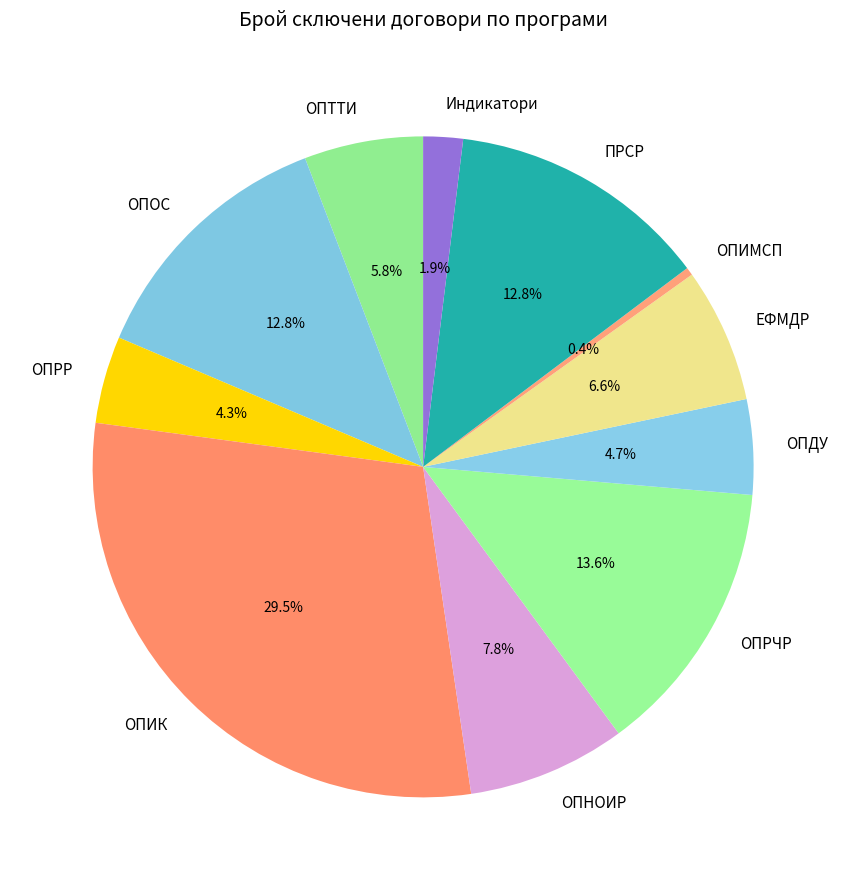

What percentage is the ОПДУ slice, to the nearest percent?

5%